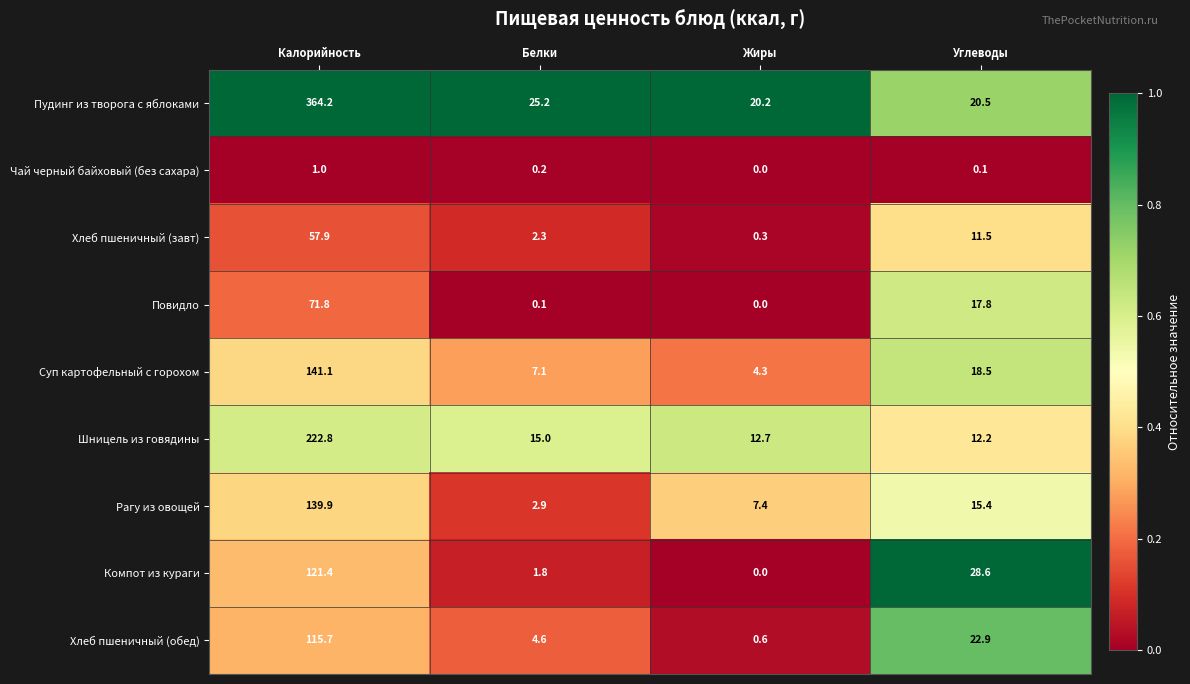

At how many categories does at least one series exceed 0?

4